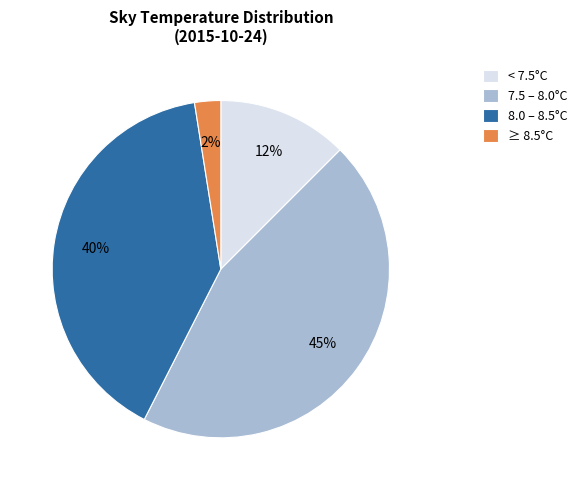

Which category has the biggest portion of the pie?

7.5 – 8.0°C